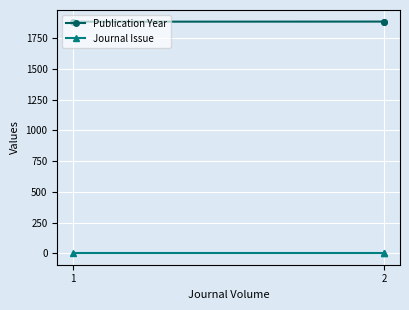

The value of Publication Year at 1 is 3343. True or false?

False